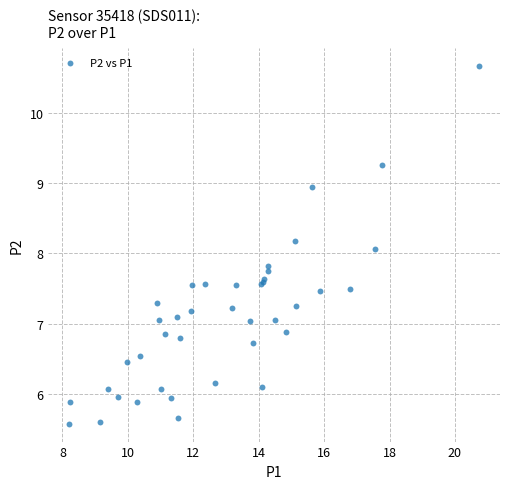

What Y value in the scatter plot is closest to 8?

8.1